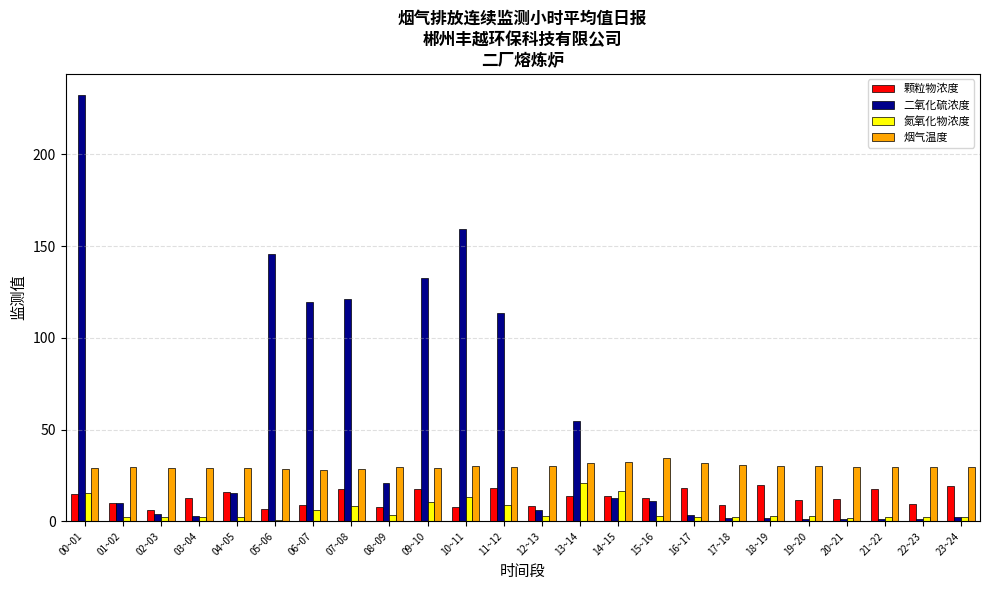

Is the value of 氮氧化物浓度 at 20~21 greater than the value of 颗粒物浓度 at 00~01?

No